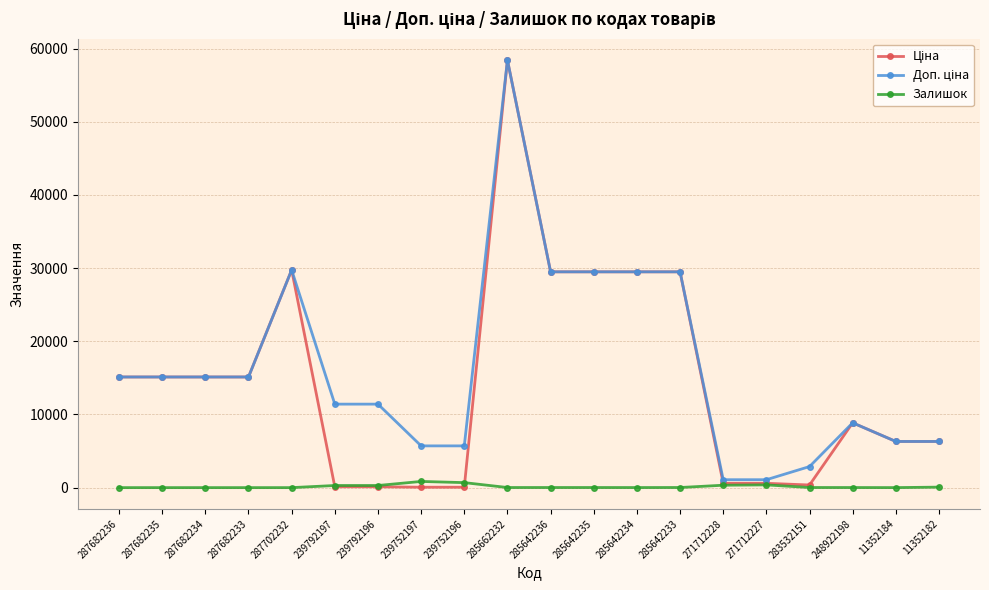

Is it true that Залишок equals 289.0 at 239792197?

True